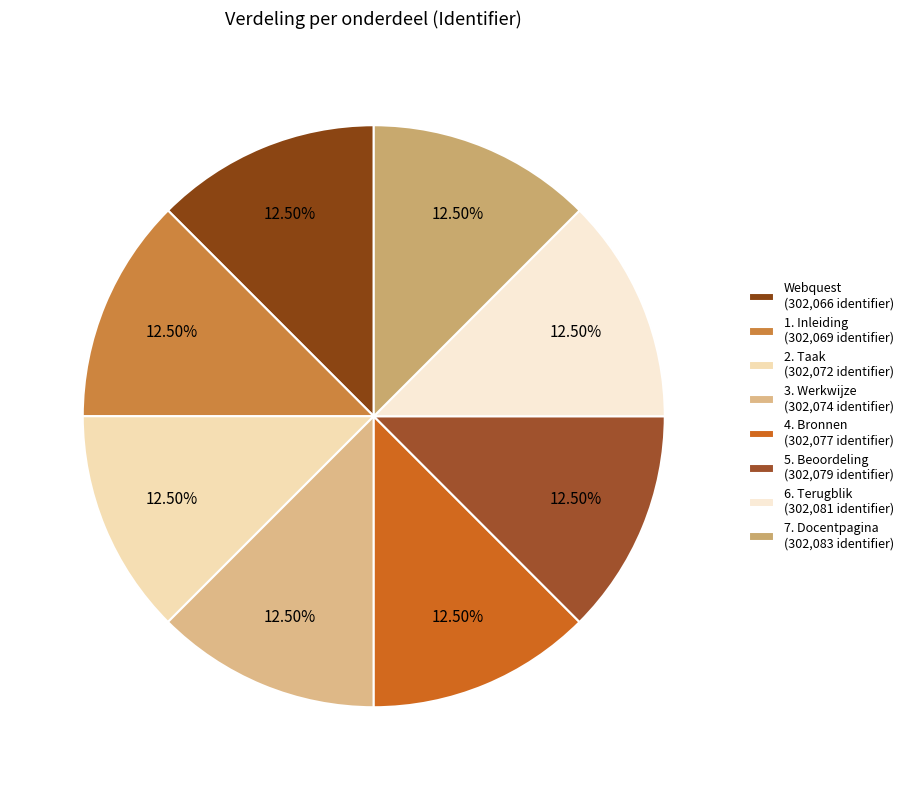

To the nearest percent, what portion does 2. Taak represent?

12%